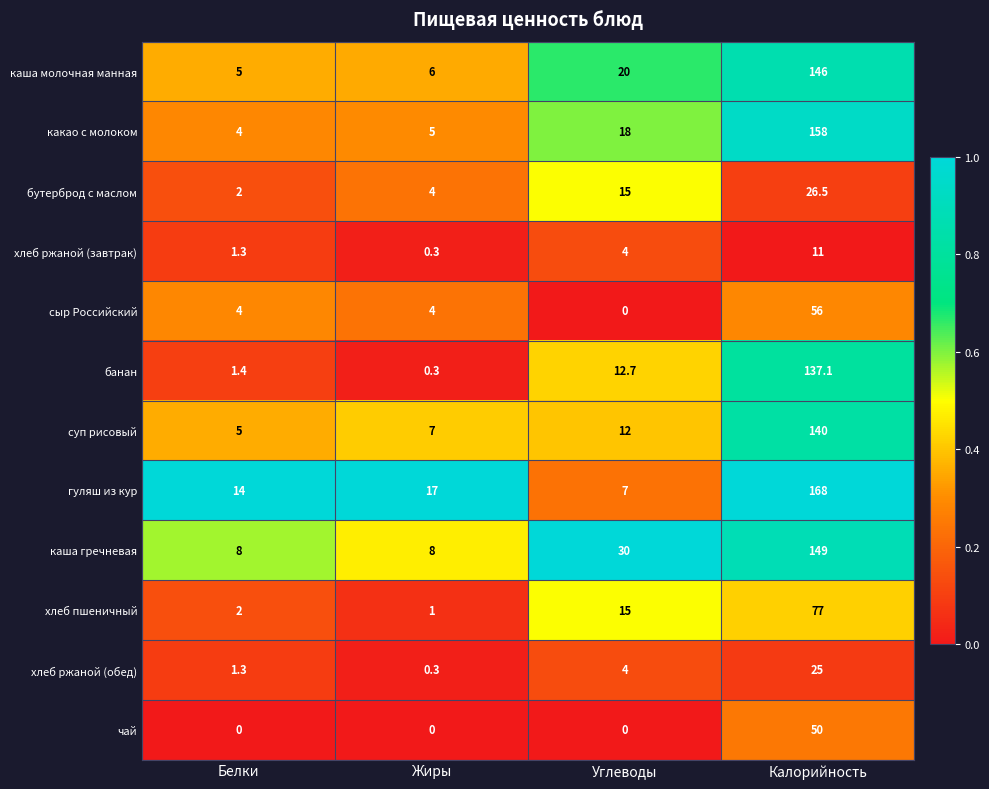

What value does the сыр Российский series have at Жиры?

4.0